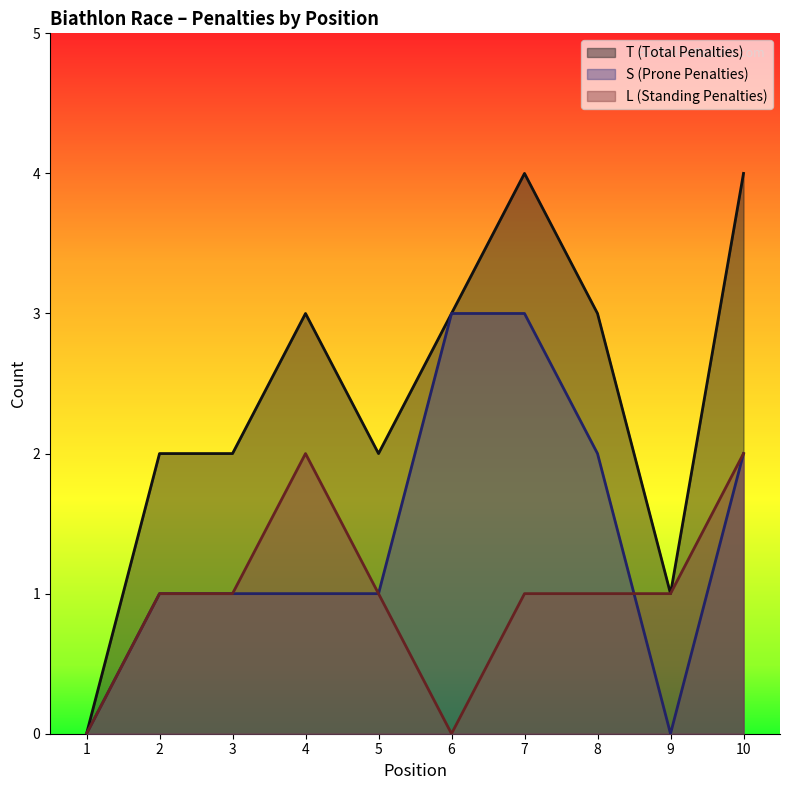

True or false: S and T cross at least once.

False